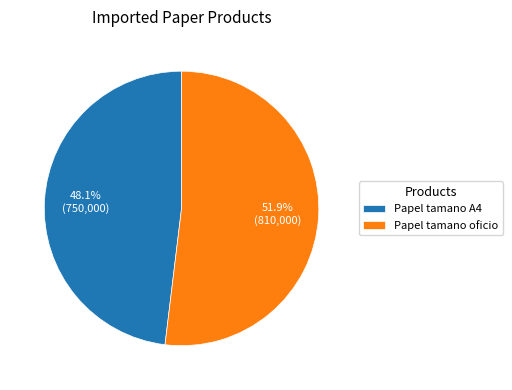

True or false: Papel tamano A4 accounts for 48% of the total.

True